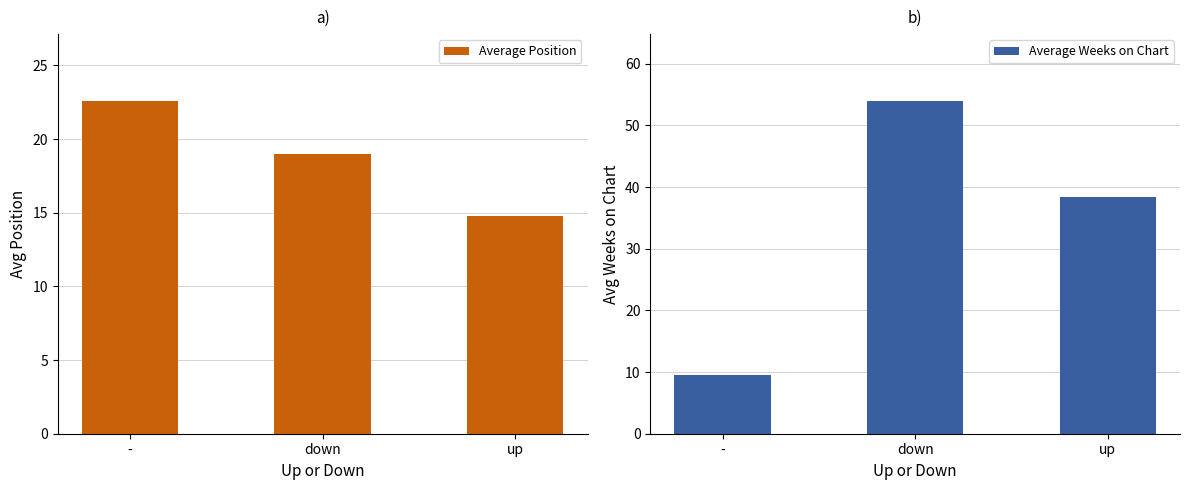

Which label corresponds to the smallest value in the chart?

-